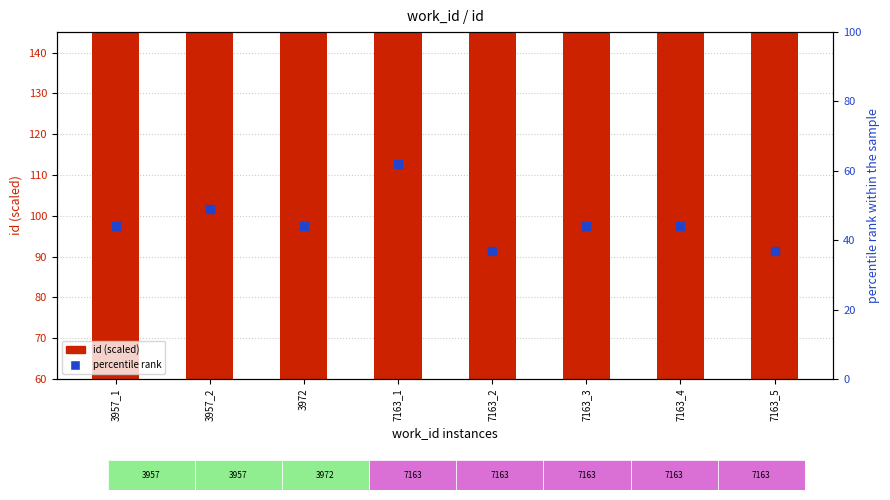

Which series contains the lowest Y value?

percentile rank